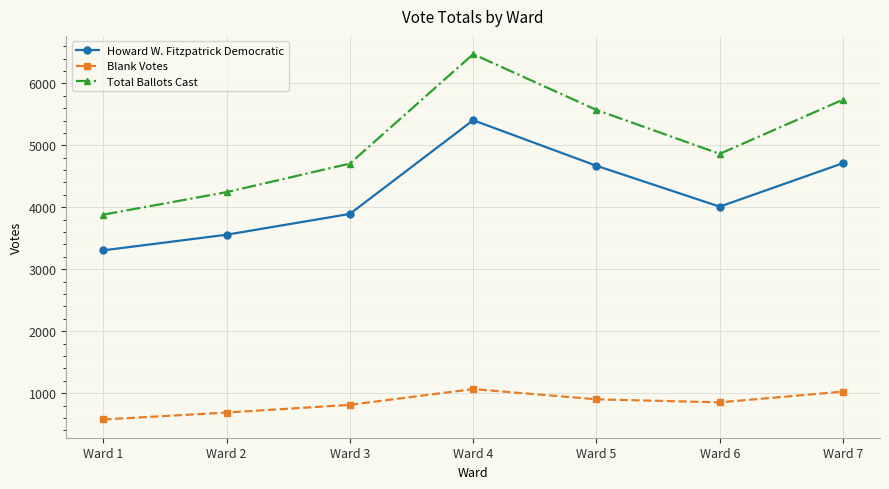

Is this an area chart (filled region under the line)?

No